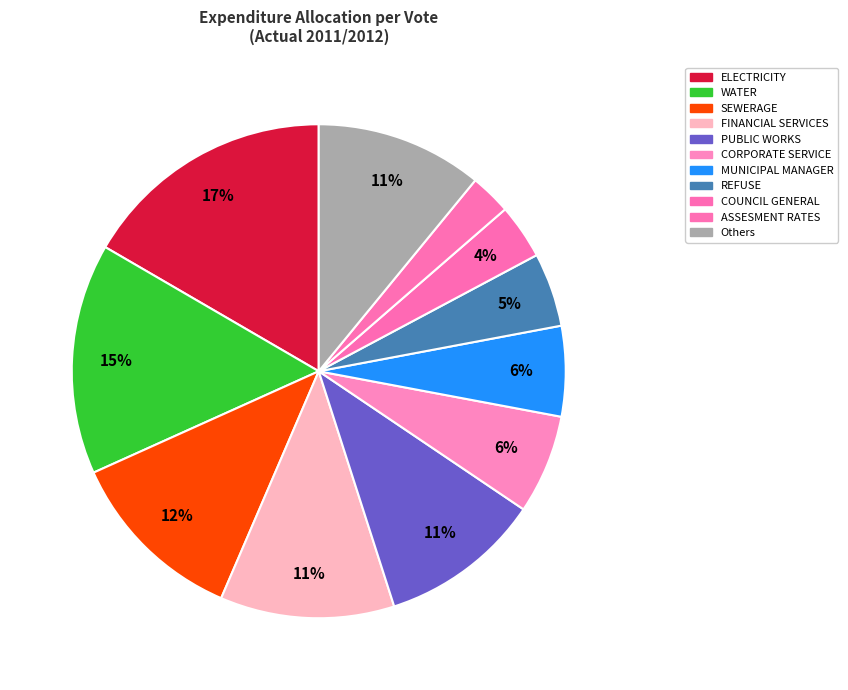

How many slices are in this pie chart?

11